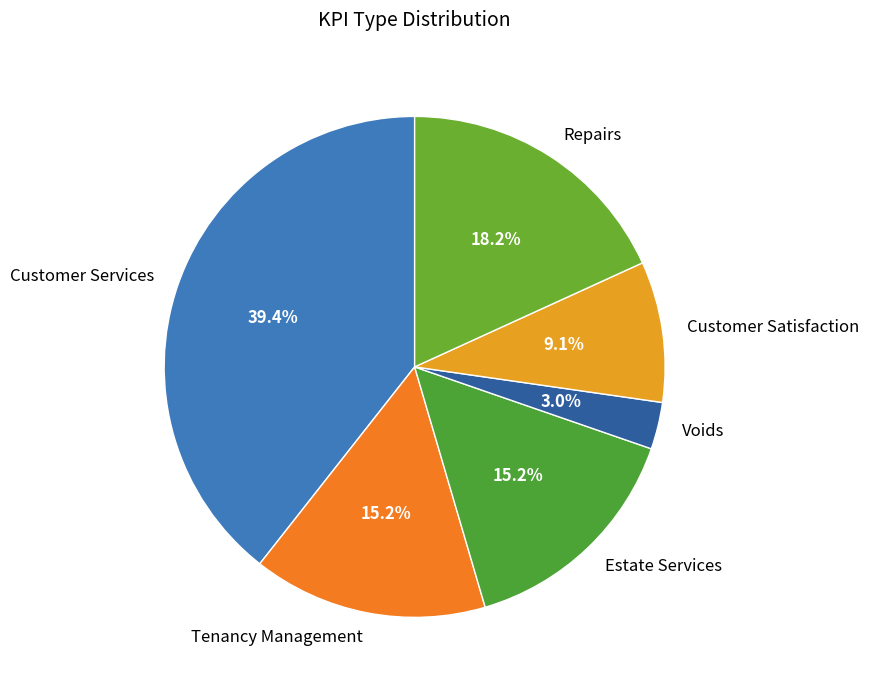

What portion of the pie excludes Tenancy Management?

84.8%